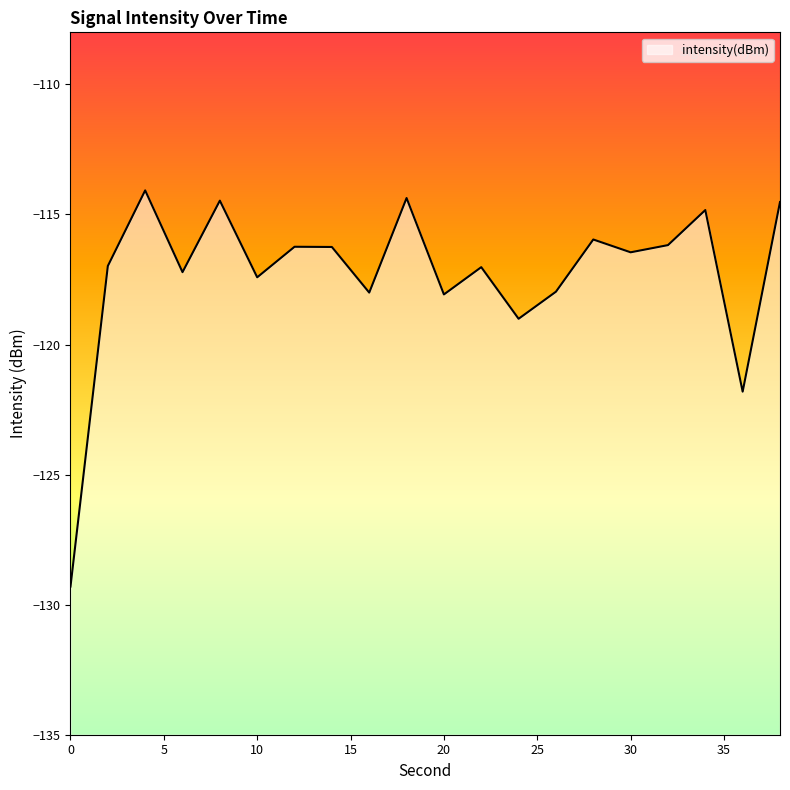

What is the difference between the maximum and second lowest values?

7.7